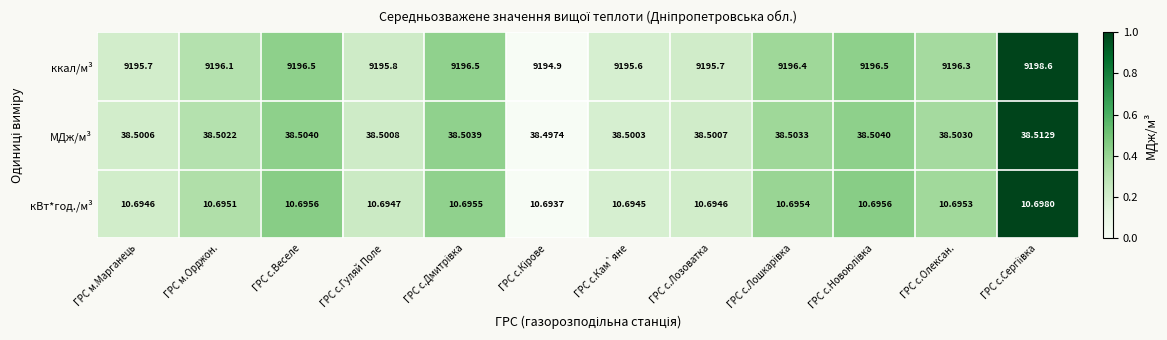

Which series changed the most between ГРС с.Кам`яне and ГРС с.Лозоватка?

ккал/м³